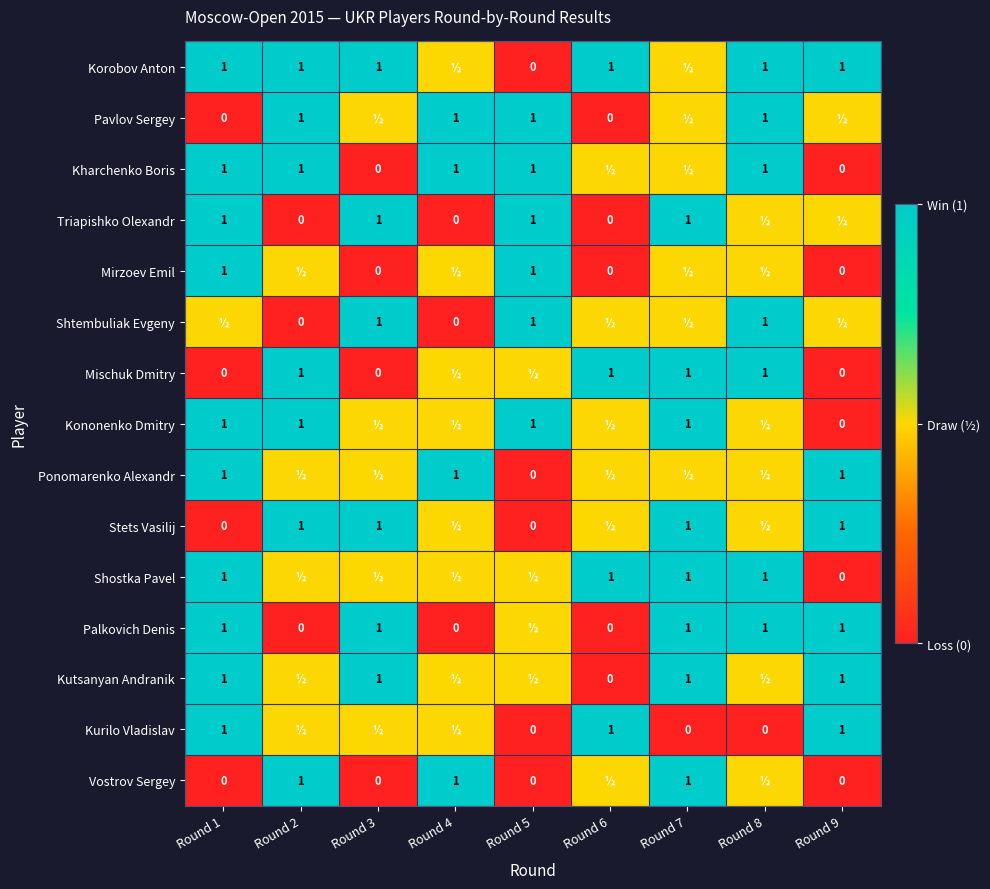

Is it true that Ponomarenko Alexandr equals 1.0 at Round 1?

True